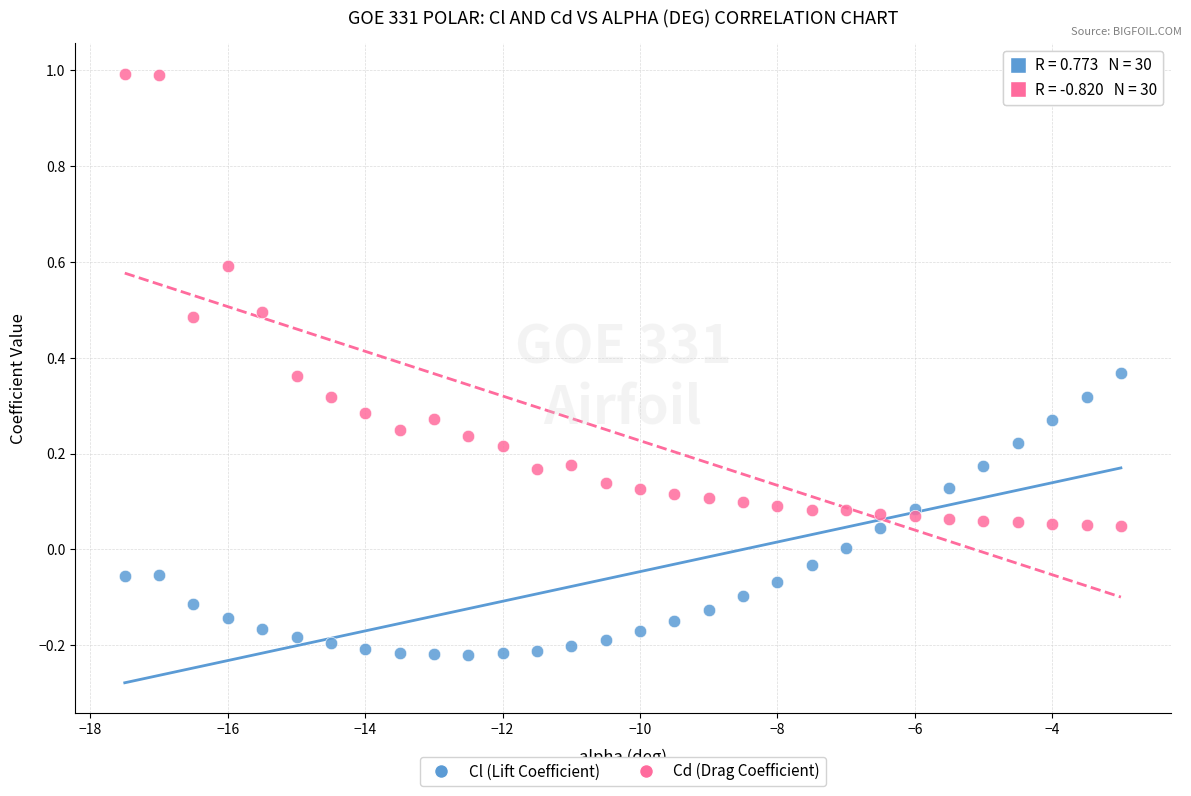

Across all data points, what is the range of X values (max minus min)?

14.5